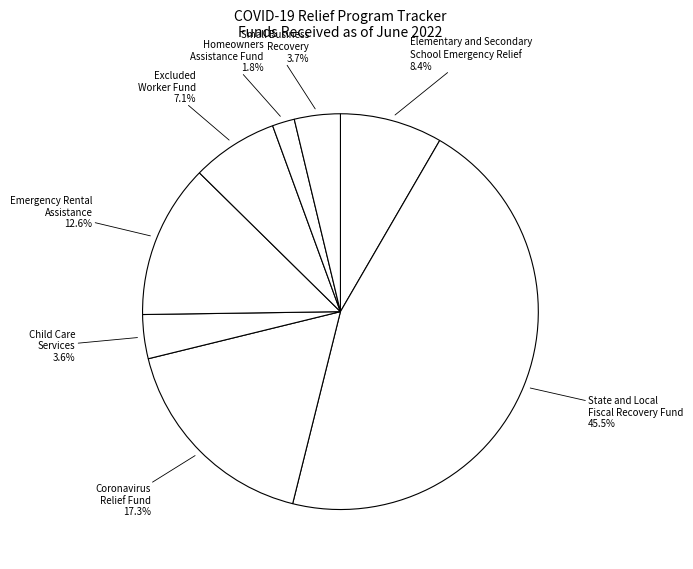

Which category has the biggest portion of the pie?

State and Local Fiscal Recovery Fund